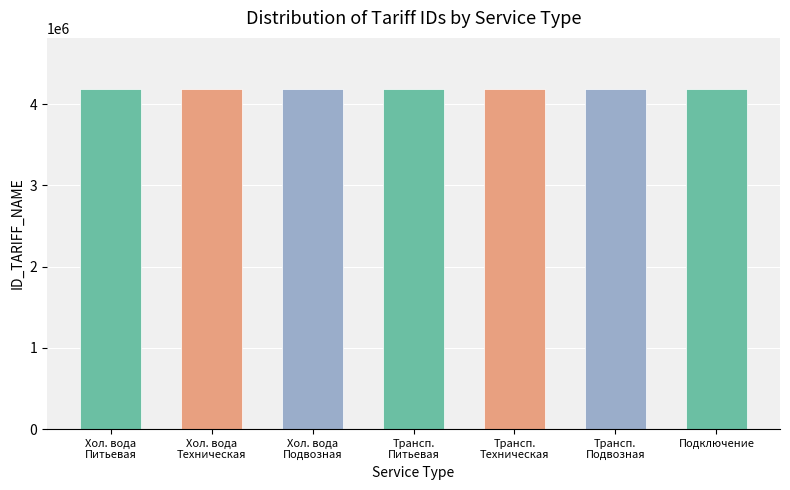

Reading left to right, extract all data points from this chart.

Холодное водоснабжение. Питьевая вода=4189671	Холодное водоснабжение. Техническая вода=4189672	Холодное водоснабжение. Подвозная вода=4189673	Транспортировка. Питьевая вода=4189674	Транспортировка. Техническая вода=4189675	Транспортировка. Подвозная вода=4189676	Подключение (технологическое присоединение)=4189677